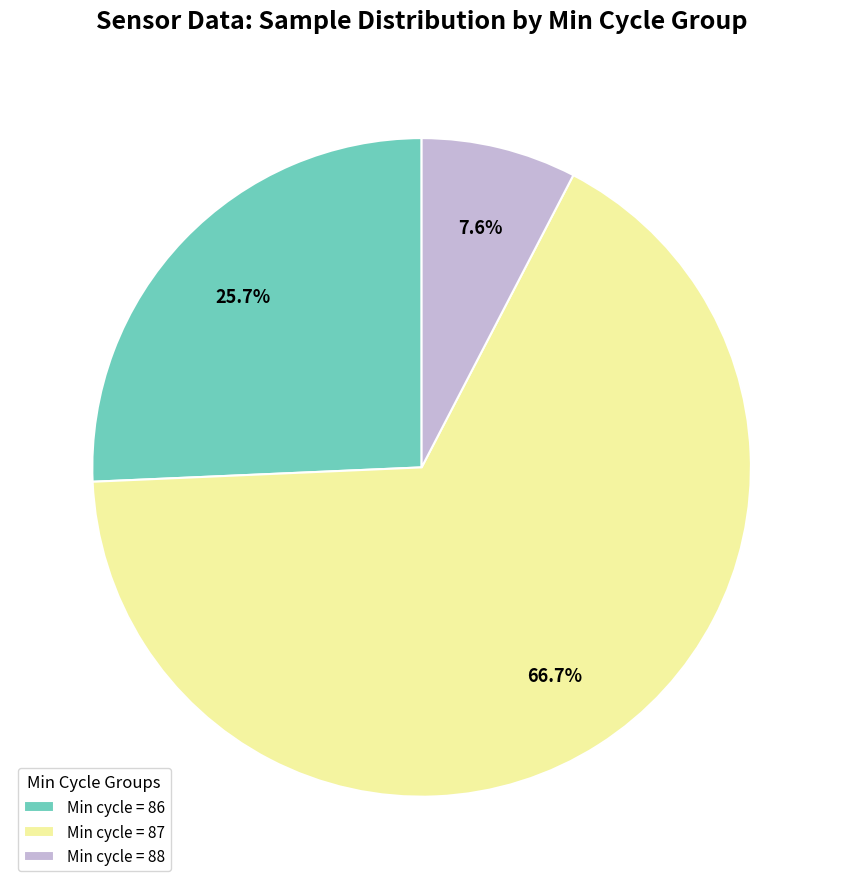

What percentage do Min cycle = 88 and Min cycle = 86 together represent?

33.3%